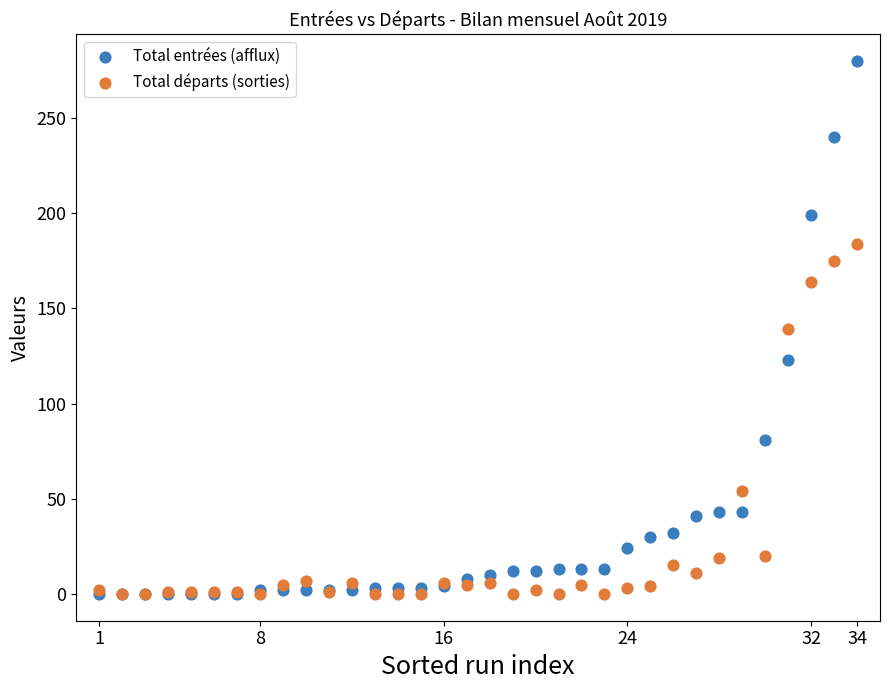

Which series has the largest Y range (max minus min)?

Total entrées (afflux)